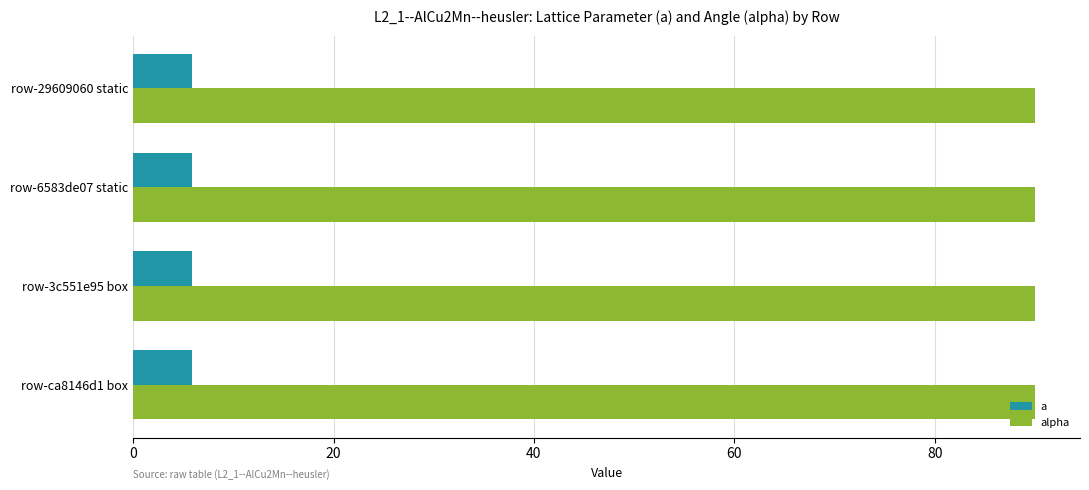

What is the minimum value for a?

5.9